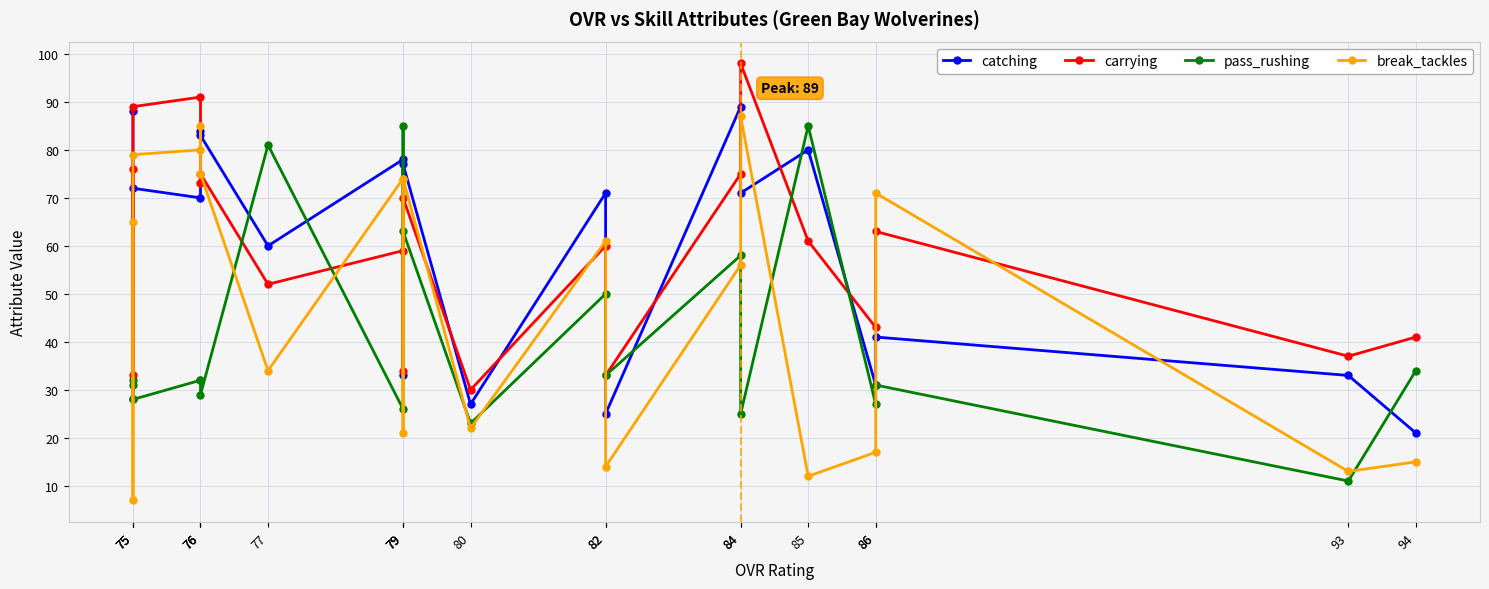

What is the value of the catching point at the 18th from the left?

72